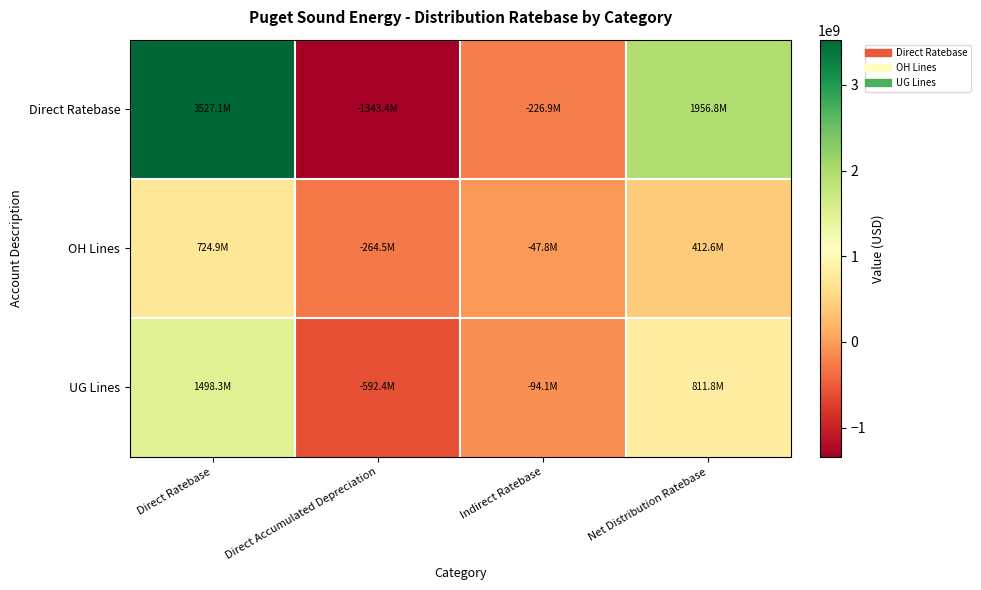

Reading left to right, extract all data points from this chart.

Direct Ratebase: Direct Ratebase=3527148862.6	Direct Accumulated Depreciation=-1343449038.4	Indirect Ratebase=-226851541.1	Net Distribution Ratebase=1956848283.1
OH Lines: Direct Ratebase=724865529.9	Direct Accumulated Depreciation=-264485586.4	Indirect Ratebase=-47826124.5	Net Distribution Ratebase=412553819.0
UG Lines: Direct Ratebase=1498330904.6	Direct Accumulated Depreciation=-592431543.7	Indirect Ratebase=-94108477.7	Net Distribution Ratebase=811790883.3